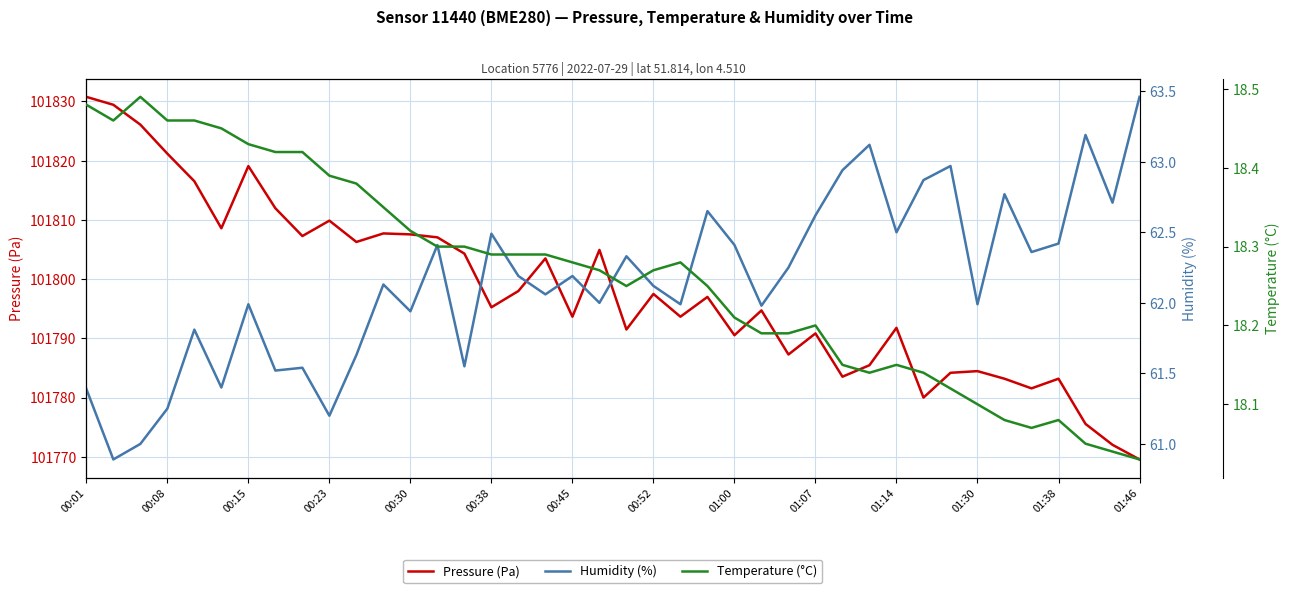

Which series has the largest range (max minus min)?

Pressure (Pa)